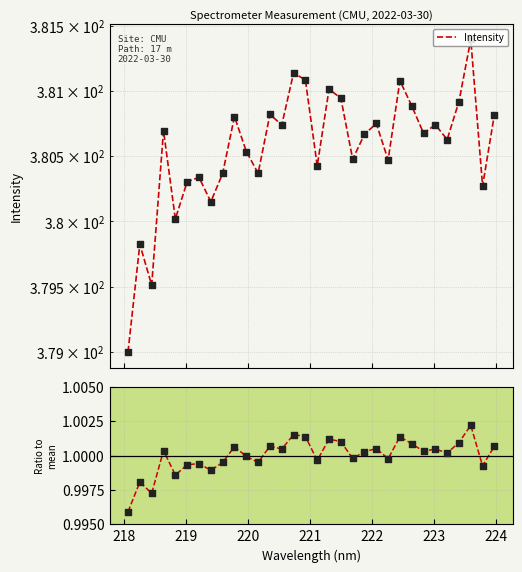

Which series contains the highest Y value?

Intensity